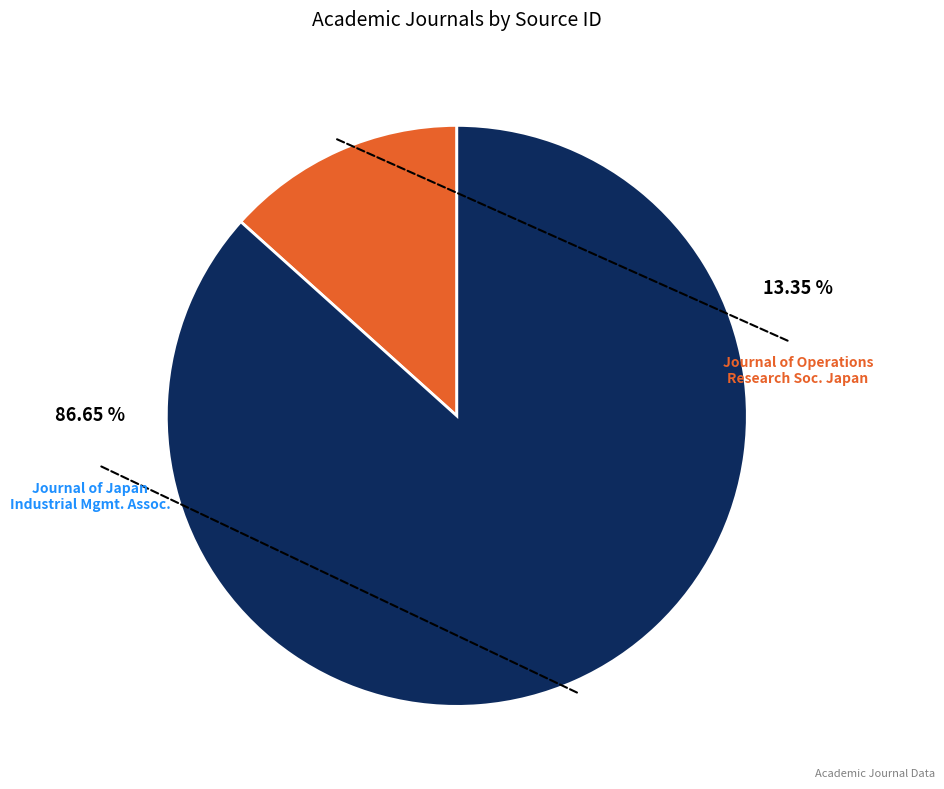

Approximately how many times larger is the value at Journal of the Operations Research Society of Japan compared to Journal of Japan Industrial Management Association?

0.2